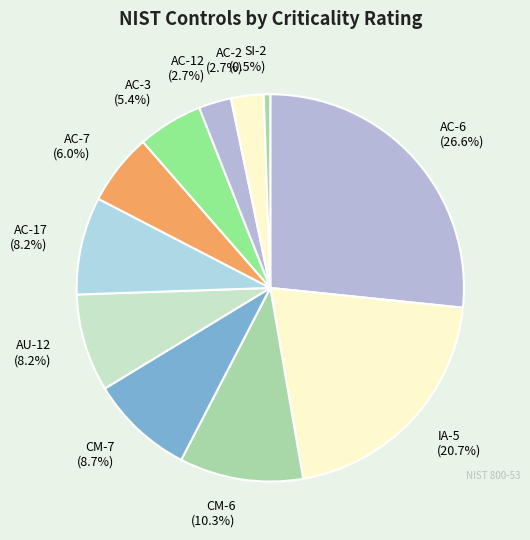

Which category has the biggest portion of the pie?

AC-6 (26.6%)